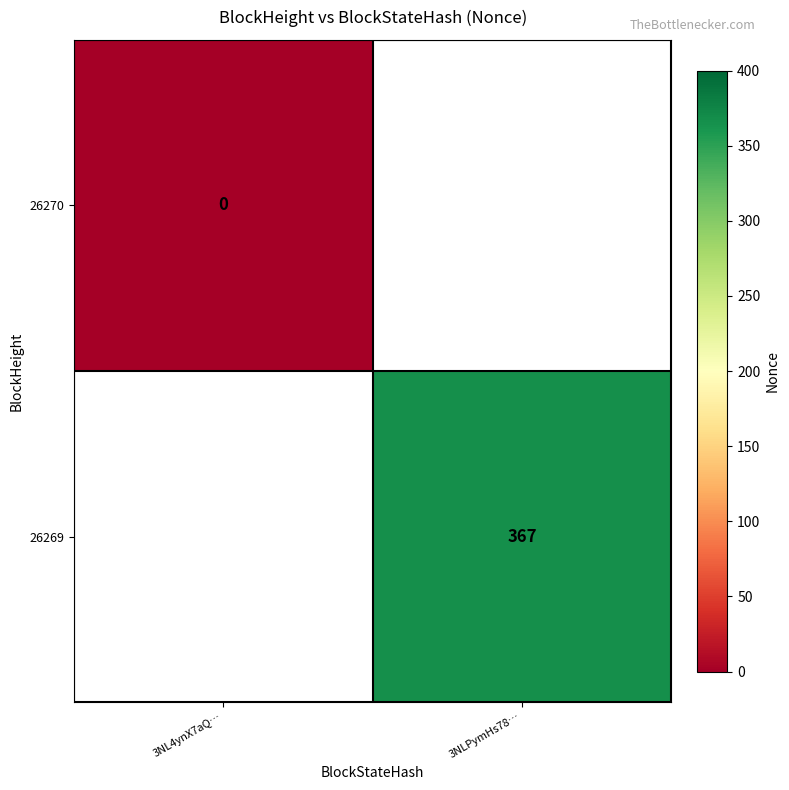

Is it true that 26269 equals 367 at 3NLPymHs78…?

True